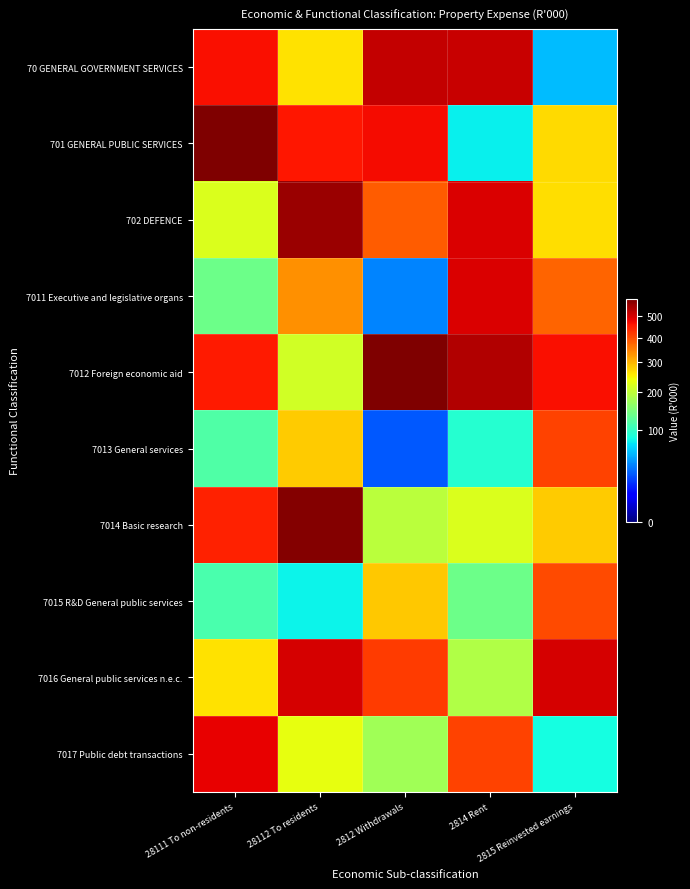

What is the spread (max minus min) of values at 2812 Withdrawals?

556.1